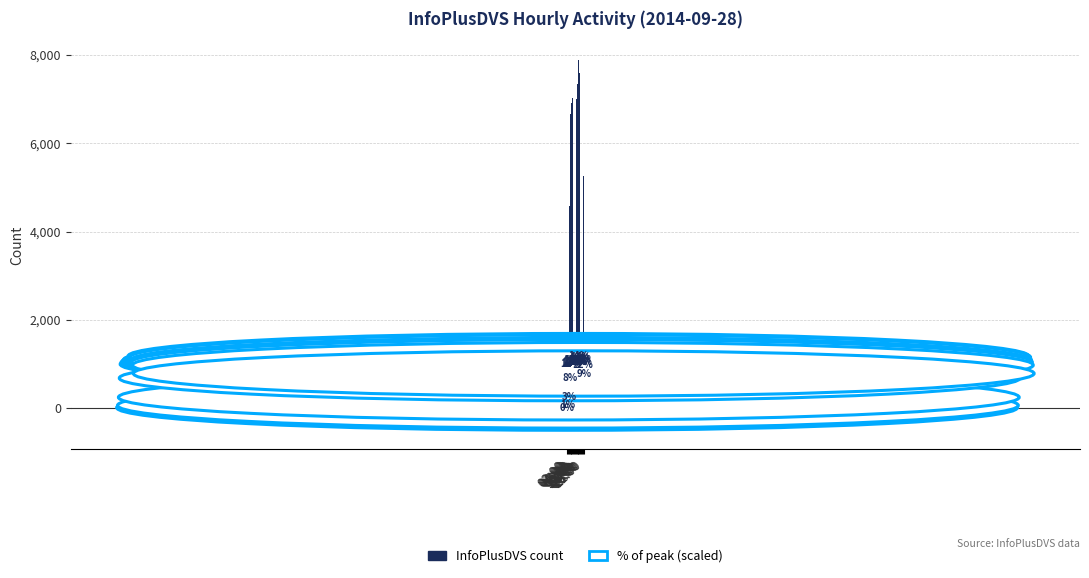

List the labels in order of value, smallest first.

02:00, 03:00, 04:00, 05:00, 21:00, 20:00, 06:00, 07:00, 19:00, 12:00, 13:00, 08:00, 09:00, 18:00, 11:00, 14:00, 10:00, 16:00, 17:00, 15:00